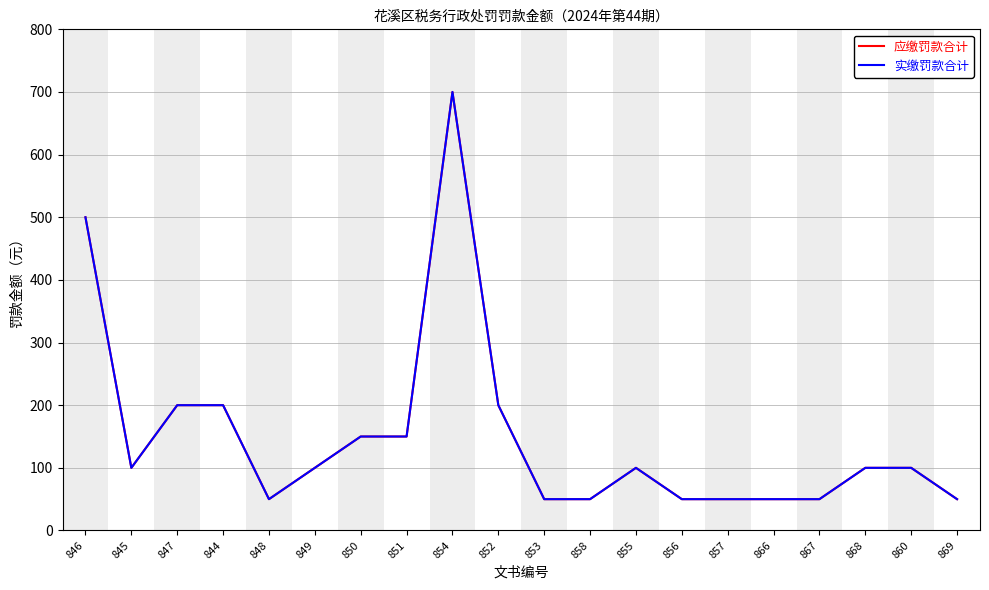

Does the chart display data point markers on the line(s)?

No